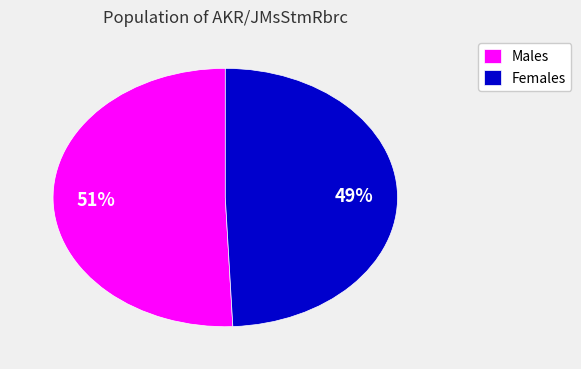

To the nearest percent, what percentage of the pie is Males?

51%